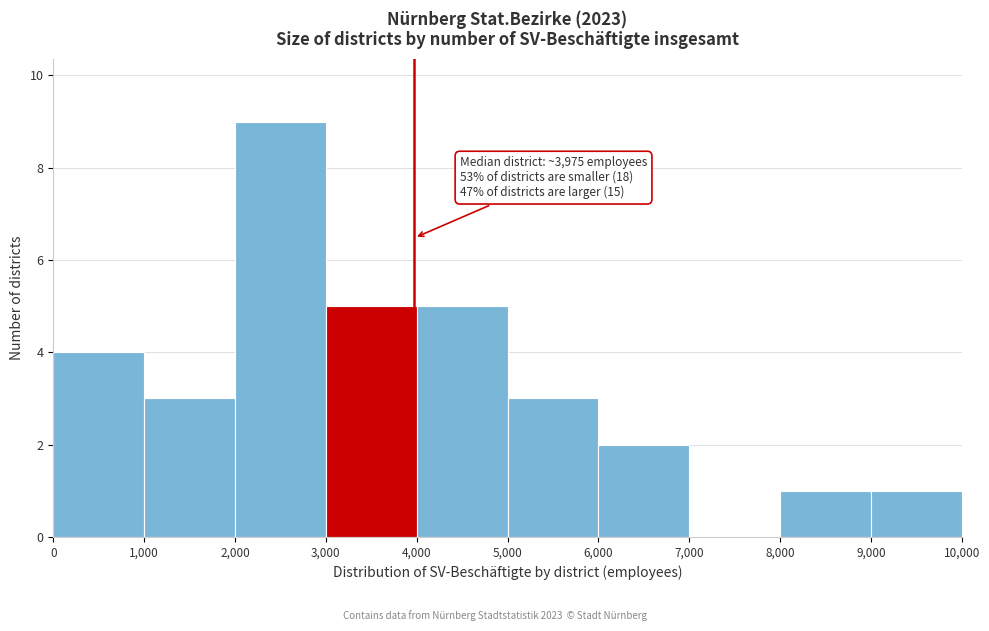

Over which range of the x-axis is the bar tallest?

2,000 to 3,000